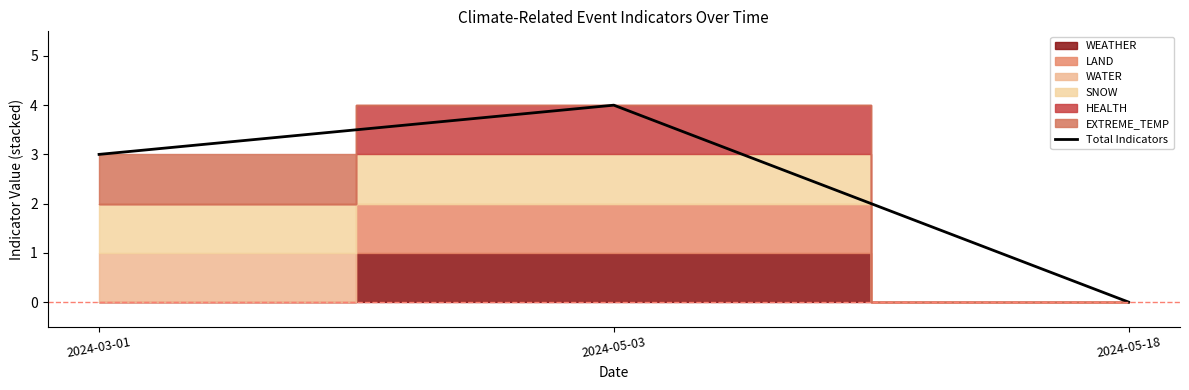

What is the change in value from 2024-05-03 to 2024-05-18?

-4